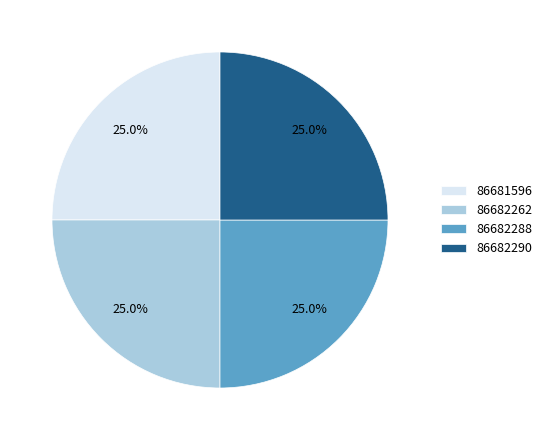

Combined, what portion of the pie is 86682262 and 86682290?

50.0%